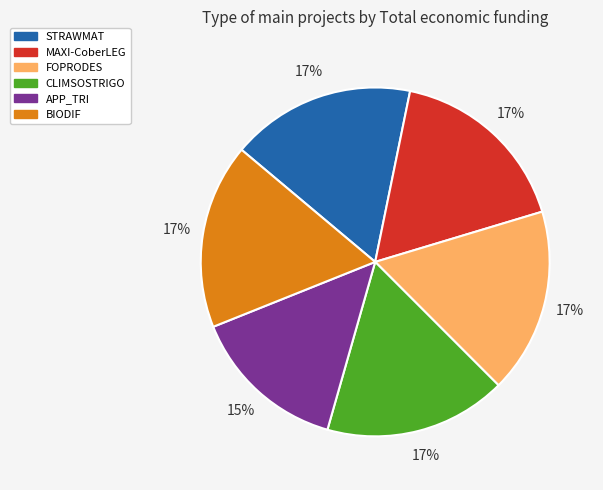

Which category has the smallest portion of the pie?

APP_TRI